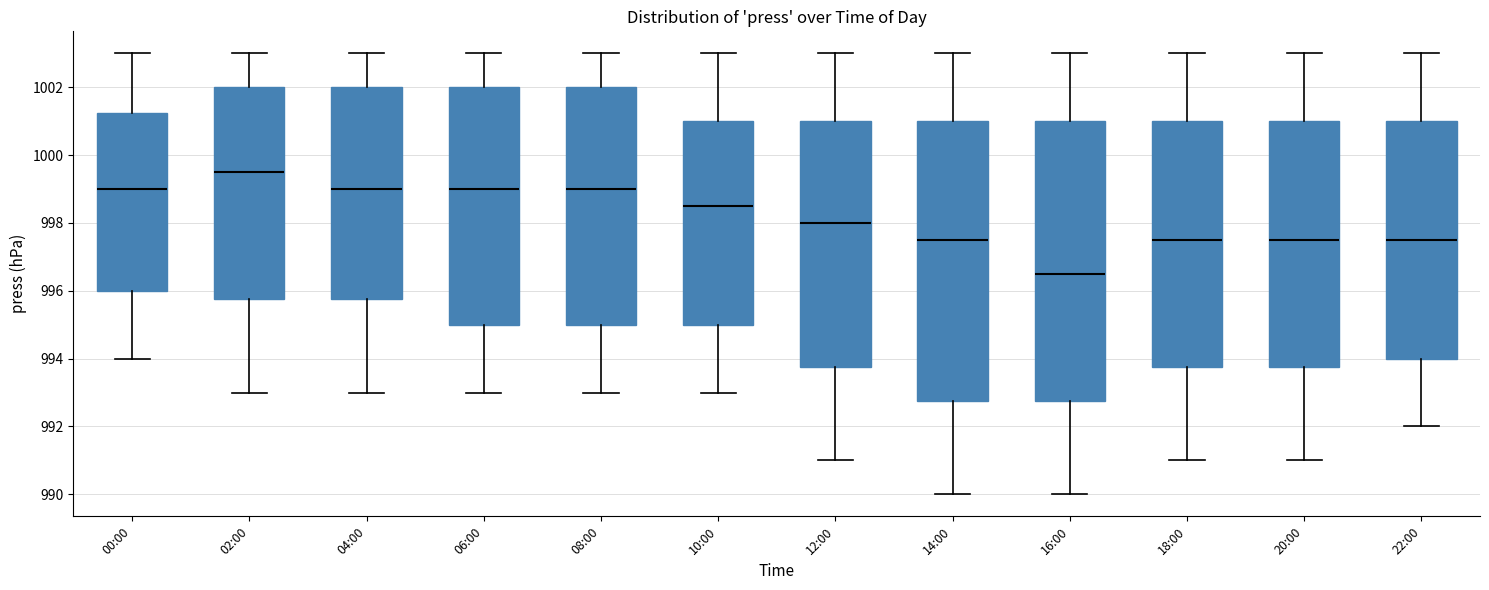

Which box has the highest median line?

02:00